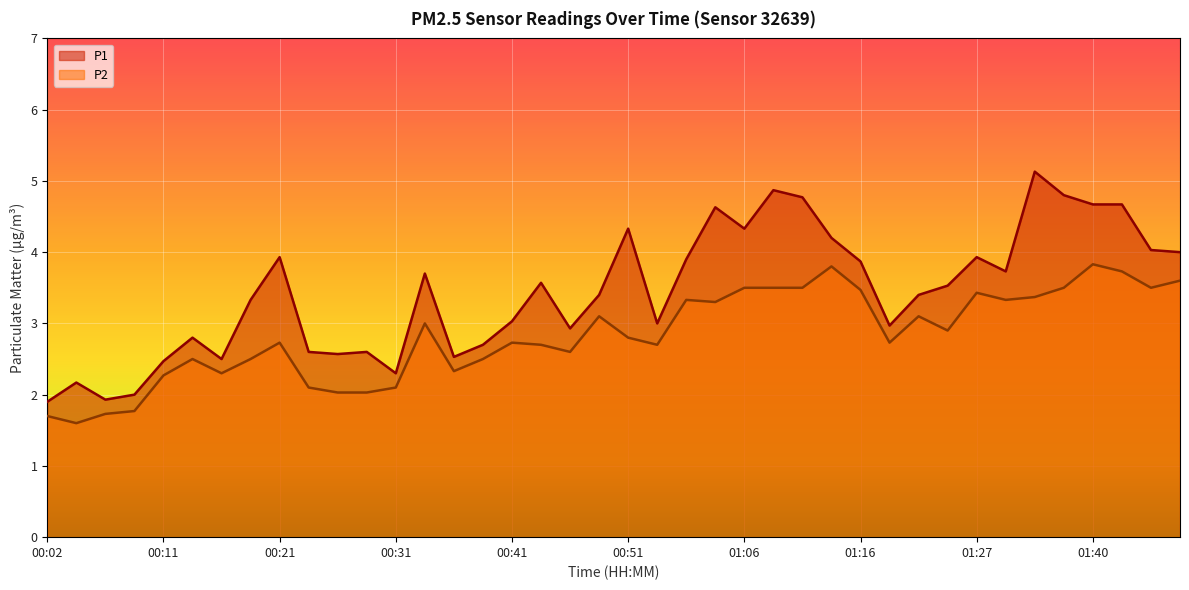

Between 01:45 and 00:09, which is larger?

01:45